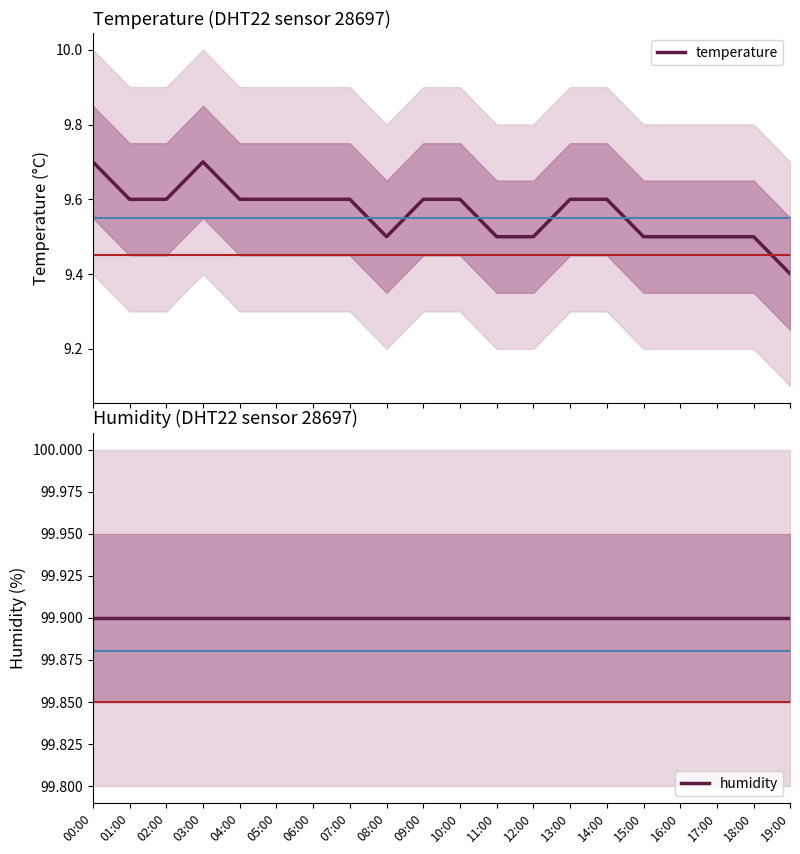

Rank the series by their maximum value, from highest to lowest.

humidity, temperature